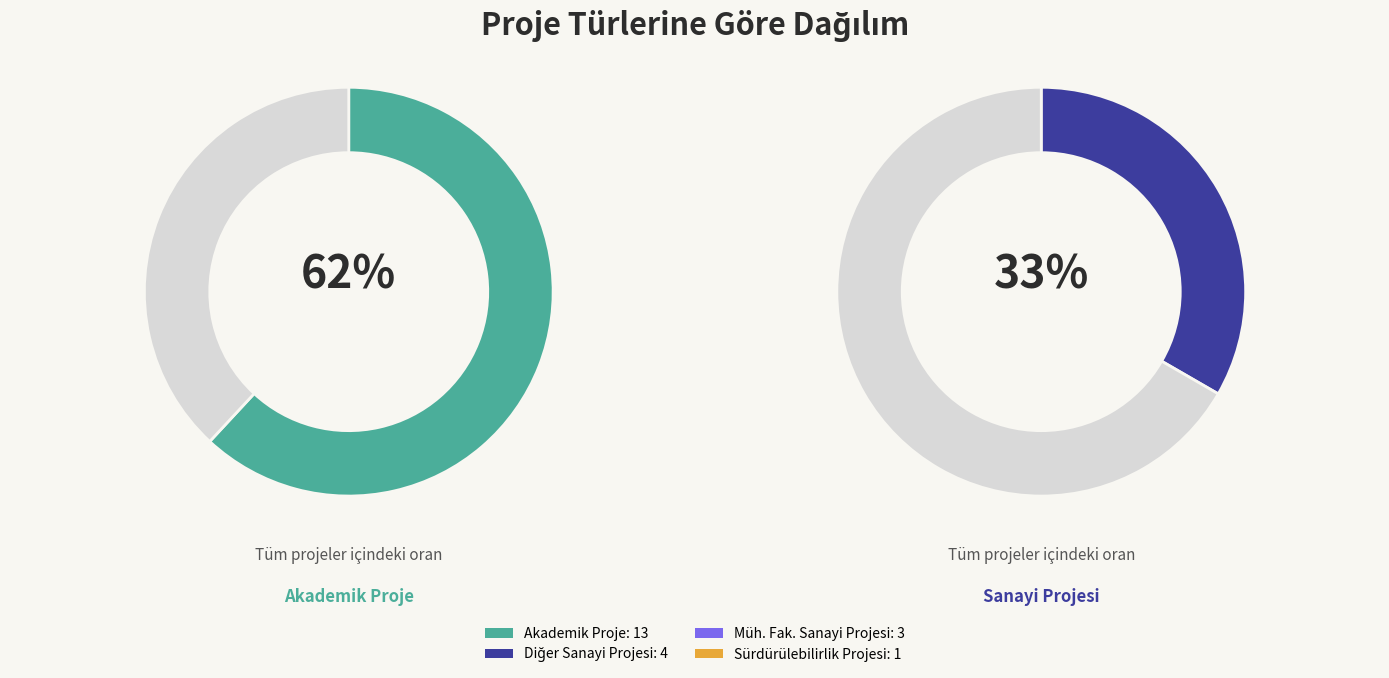

To the nearest percent, what is the difference between the largest and smallest slice percentages?

57%